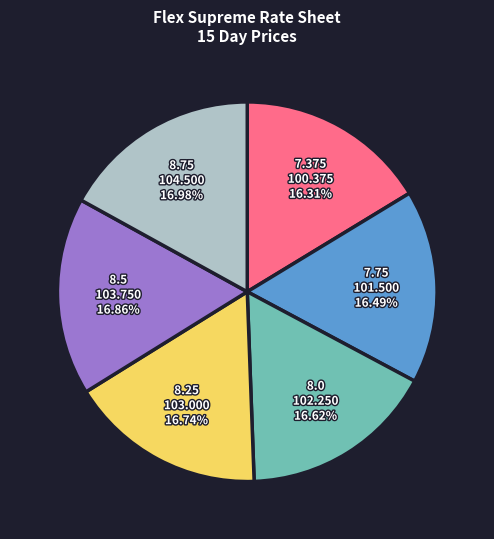

Is the sum of 7.75 and 8.0 greater than half?

No